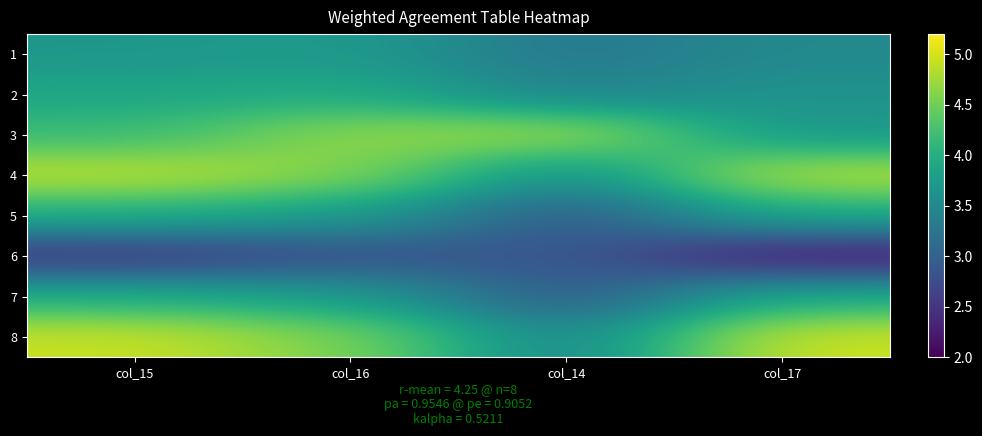

What is the minimum value shown in the chart?

2.2